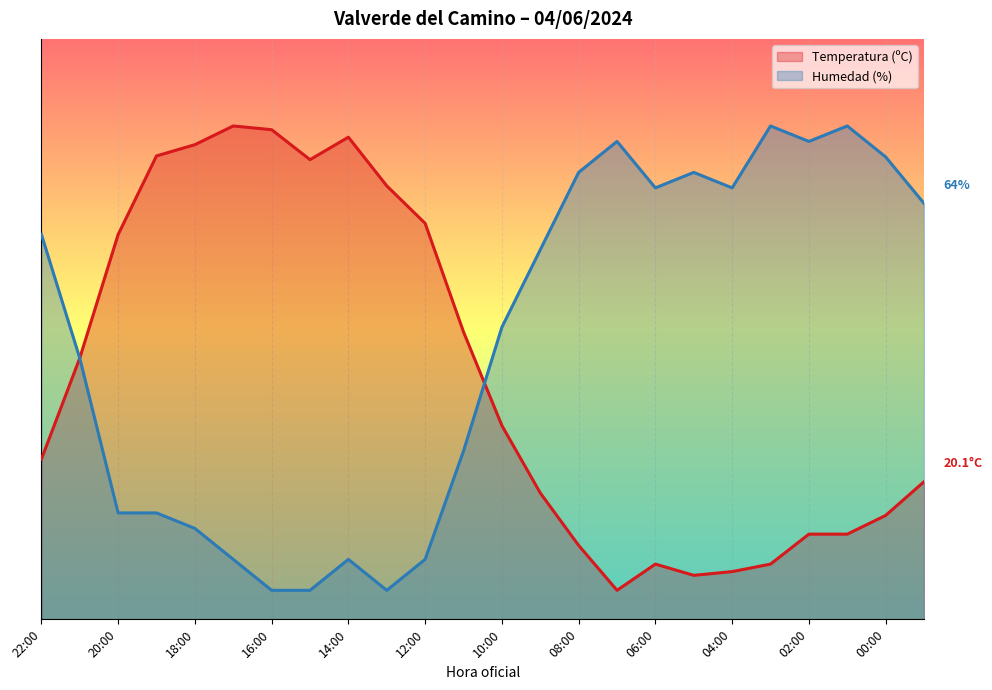

Rank the series by their average value, from highest to lowest.

Humedad (%), Temperatura (ºC)